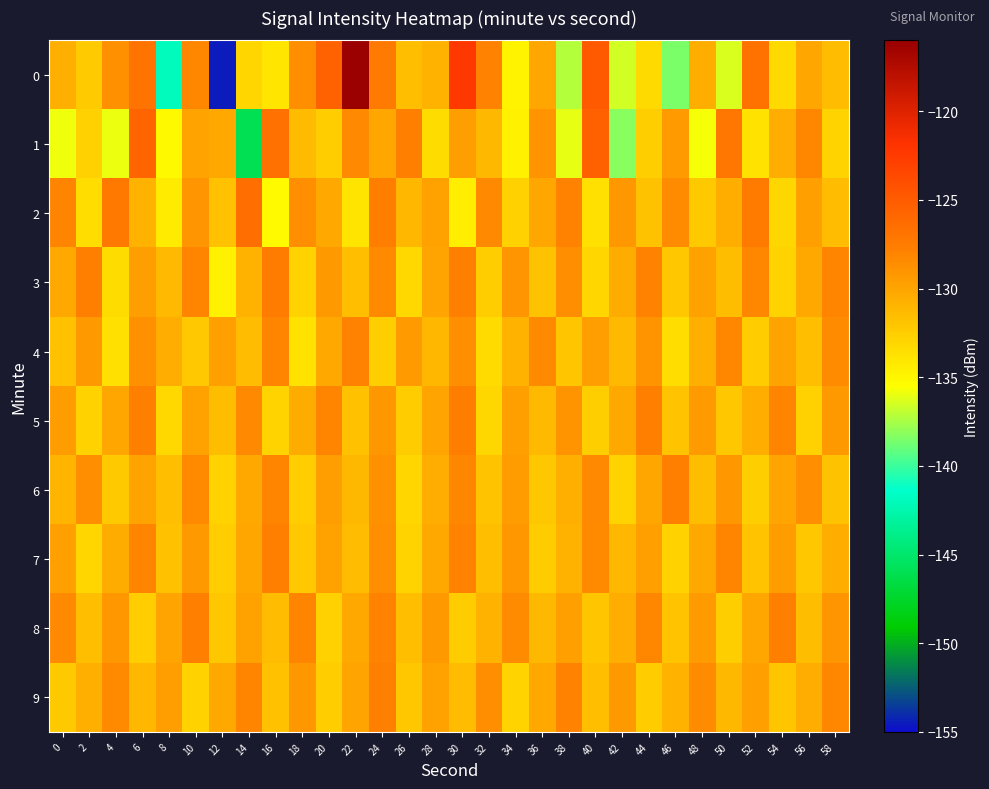

Reading left to right, what are all the values shown in this chart?

0: 0=-130.7	2=-132.3	4=-128.8	6=-126.8	8=-141.9	10=-128.2	12=-154.5	14=-133.0	16=-133.9	18=-128.7	20=-125.5	22=-116.2	24=-127.3	26=-131.6	28=-130.9	30=-122.2	32=-127.9	34=-134.8	36=-130.2	38=-137.2	40=-124.9	42=-136.5	44=-133.3	46=-138.5	48=-130.6	50=-136.4	52=-126.7	54=-133.3	56=-130.1	58=-131.4
1: 0=-135.8	2=-132.7	4=-135.9	6=-125.7	8=-135.2	10=-129.9	12=-130.3	14=-146.0	16=-126.6	18=-131.4	20=-132.5	22=-128.3	24=-130.1	26=-127.8	28=-133.4	30=-129.6	32=-131.2	34=-134.7	36=-128.9	38=-136.1	40=-125.3	42=-138.2	44=-132.6	46=-129.4	48=-135.7	50=-127.1	52=-133.8	54=-130.5	56=-128.2	58=-132.9
2: 0=-128.1	2=-133.5	4=-127.2	6=-130.8	8=-134.3	10=-129.1	12=-131.7	14=-126.4	16=-135.2	18=-128.7	20=-130.3	22=-133.9	24=-127.6	26=-131.1	28=-129.8	30=-134.5	32=-128.3	34=-132.7	36=-130.1	38=-127.9	40=-133.6	42=-129.2	44=-131.8	46=-128.5	48=-132.3	50=-130.6	52=-127.4	54=-133.1	56=-129.7	58=-131.4
3: 0=-130.2	2=-127.8	4=-133.4	6=-129.6	8=-131.3	10=-128.1	12=-134.7	14=-130.9	16=-127.5	18=-132.8	20=-129.3	22=-131.6	24=-128.4	26=-133.2	28=-130.0	30=-127.7	32=-132.5	34=-129.1	36=-131.8	38=-128.6	40=-133.0	42=-130.4	44=-127.9	46=-132.1	48=-129.8	50=-131.5	52=-128.2	54=-132.9	56=-130.3	58=-128.0
4: 0=-131.7	2=-129.3	4=-133.6	6=-128.8	8=-130.5	10=-132.2	12=-129.7	14=-131.4	16=-128.1	18=-133.8	20=-130.2	22=-127.9	24=-132.6	26=-129.4	28=-131.1	30=-128.7	32=-133.3	34=-130.8	36=-128.4	38=-132.0	40=-129.6	42=-131.3	44=-128.9	46=-133.5	48=-130.7	50=-128.2	52=-132.4	54=-129.9	56=-131.6	58=-128.5
5: 0=-129.5	2=-132.8	4=-130.1	6=-127.7	8=-133.2	10=-129.8	12=-131.5	14=-128.3	16=-132.9	18=-130.4	20=-128.0	22=-131.7	24=-129.2	26=-132.4	28=-130.0	30=-127.6	32=-133.1	34=-129.7	36=-131.3	38=-128.9	40=-132.6	42=-130.2	44=-127.8	46=-131.9	48=-129.4	50=-132.1	52=-130.6	54=-128.1	56=-132.7	58=-129.3
6: 0=-131.0	2=-128.6	4=-132.3	6=-129.9	8=-131.6	10=-128.4	12=-132.8	14=-130.3	16=-128.1	18=-132.5	20=-129.6	22=-131.2	24=-128.8	26=-133.0	28=-130.5	30=-128.2	32=-131.9	34=-129.5	36=-132.1	38=-130.7	40=-128.3	42=-132.9	44=-130.1	46=-127.8	48=-131.5	50=-129.2	52=-132.6	54=-130.0	56=-128.7	58=-131.8
7: 0=-129.7	2=-133.0	4=-130.4	6=-128.0	8=-131.7	10=-129.3	12=-132.5	14=-130.1	16=-127.8	18=-132.2	20=-129.8	22=-131.4	24=-128.6	26=-132.9	28=-130.2	30=-127.9	32=-131.6	34=-129.2	36=-132.4	38=-130.8	40=-128.4	42=-131.1	44=-129.7	46=-132.8	48=-130.3	50=-128.0	52=-131.9	54=-129.5	56=-132.1	58=-130.6
8: 0=-128.3	2=-131.6	4=-129.2	6=-132.5	8=-130.0	10=-127.7	12=-132.1	14=-129.8	16=-131.4	18=-128.1	20=-132.7	22=-130.2	24=-127.9	26=-131.6	28=-129.3	30=-132.4	32=-130.8	34=-128.5	36=-131.2	38=-129.7	40=-132.0	42=-130.5	44=-128.2	46=-131.9	48=-129.4	50=-132.6	52=-130.1	54=-127.8	56=-131.5	58=-129.1
9: 0=-132.3	2=-130.7	4=-128.4	6=-131.1	8=-129.6	10=-132.8	12=-130.3	14=-128.0	16=-131.7	18=-129.2	20=-132.5	22=-130.0	24=-127.7	26=-132.1	28=-129.8	30=-131.4	32=-128.6	34=-132.9	36=-130.2	38=-127.9	40=-131.6	42=-129.3	44=-132.4	46=-130.8	48=-128.5	50=-131.2	52=-129.7	54=-132.0	56=-130.5	58=-128.2